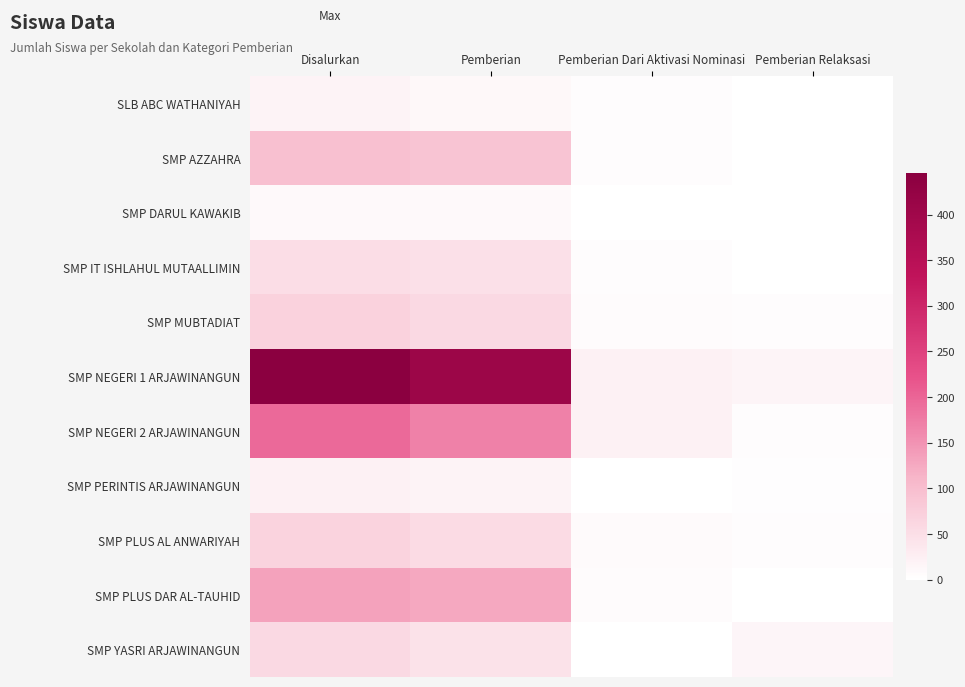

Which category has the lowest value across all series?

Pemberian Dari Aktivasi Nominasi